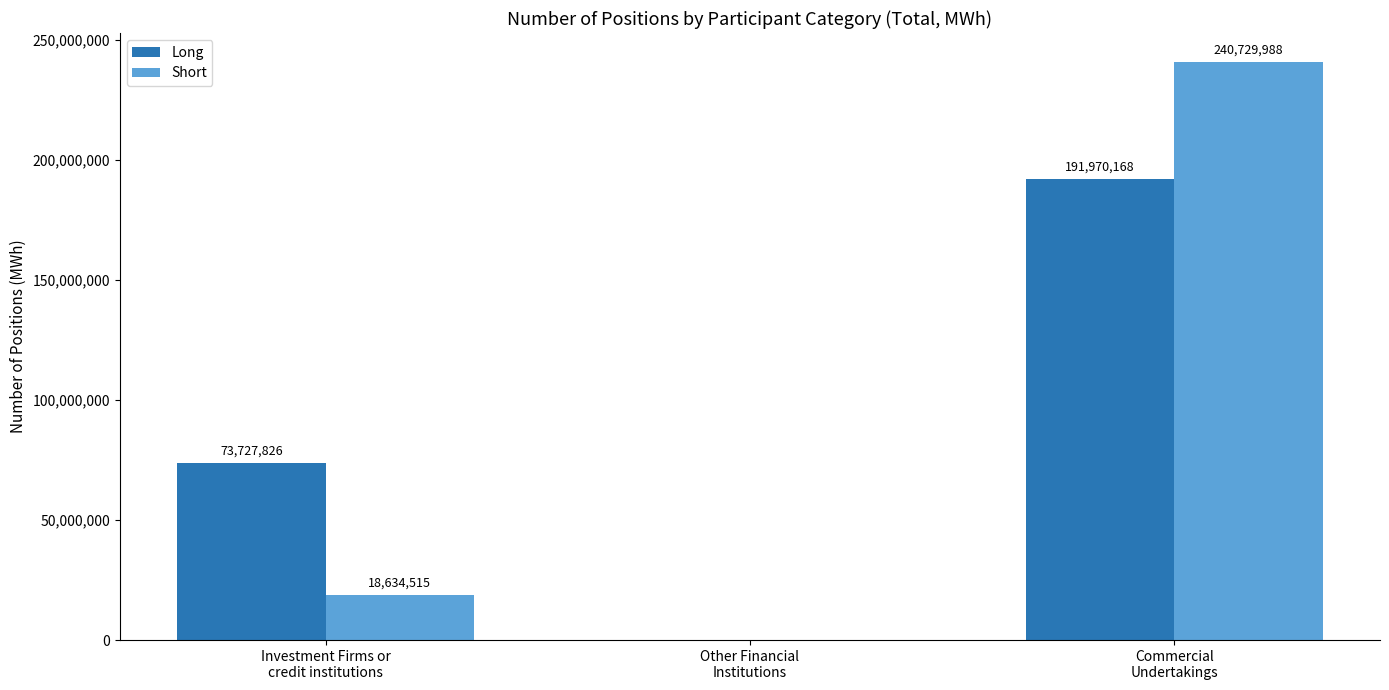

How many series are shown in this chart?

2